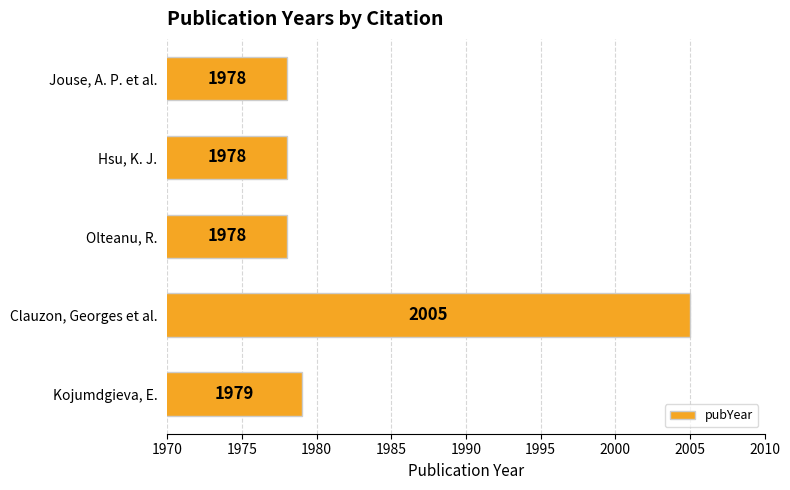

What is the sum of all values?

9918